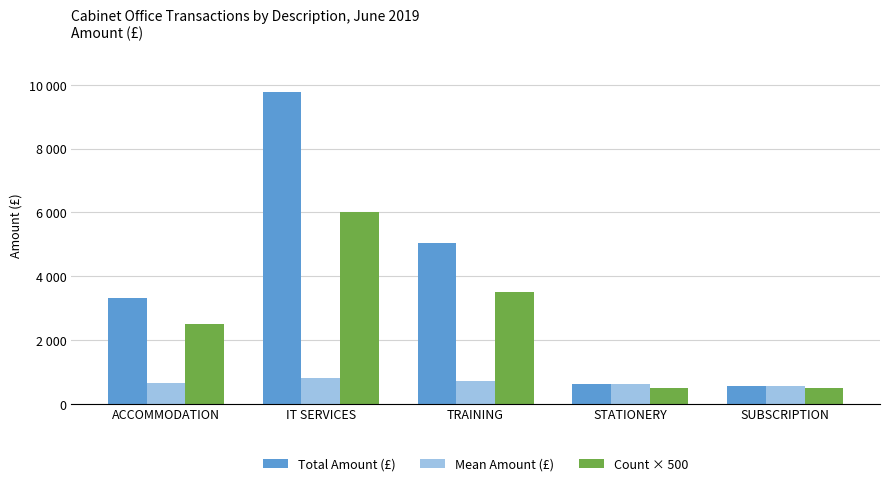

What is the sum of all Total Amount (£) values?

19308.8